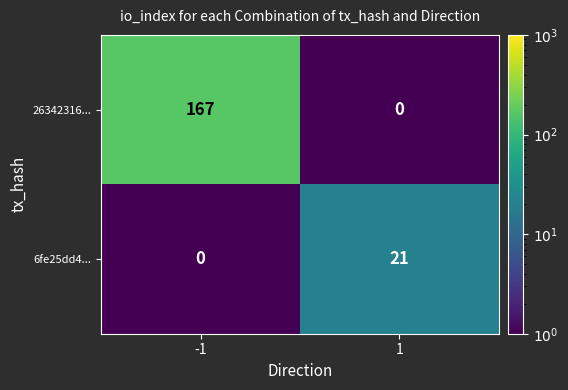

Which series has the largest total across all categories?

26342316...